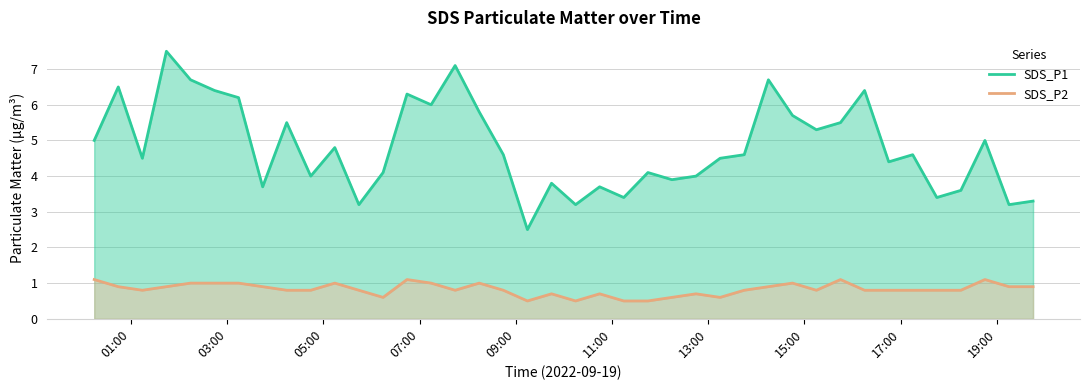

What is the highest value of the SDS_P2 series?

1.1